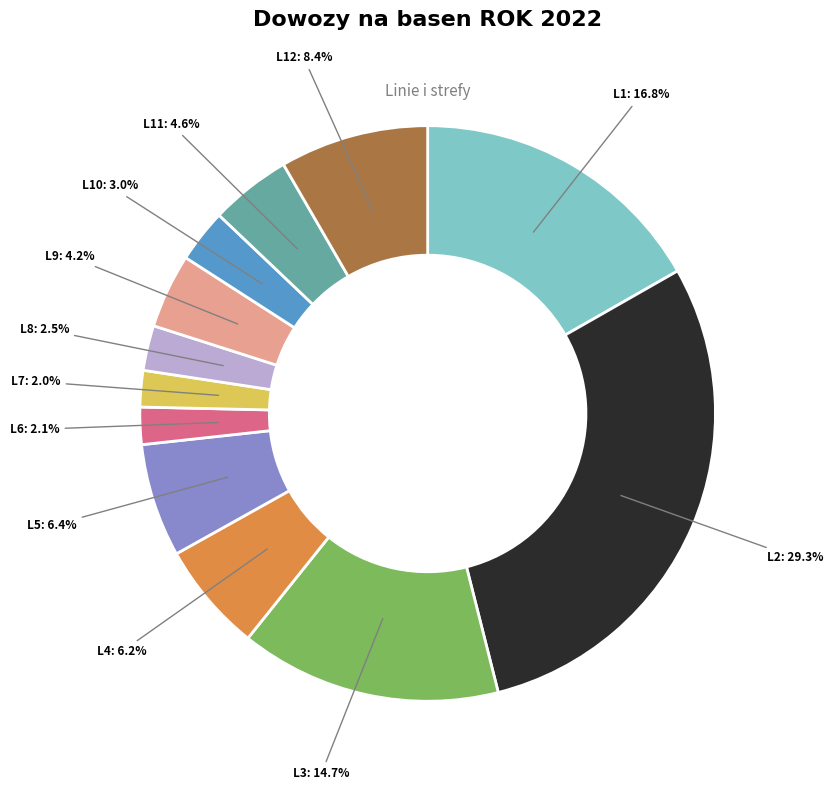

Does any single category account for the majority?

No